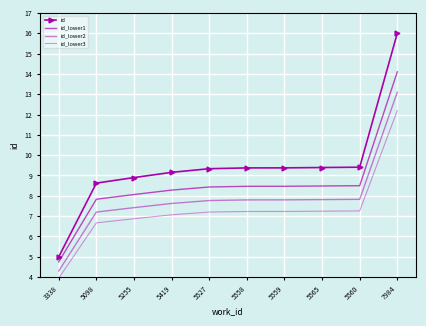

What are all the series names shown in the legend?

id, id_lower1, id_lower2, id_lower3